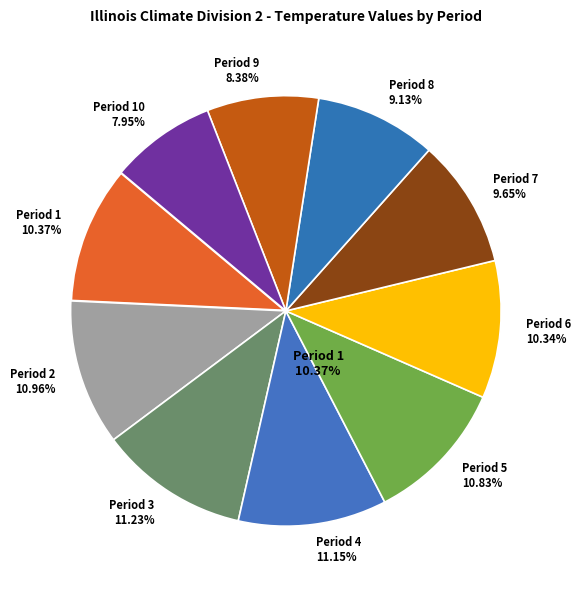

Is there any slice that represents more than half of the pie?

No